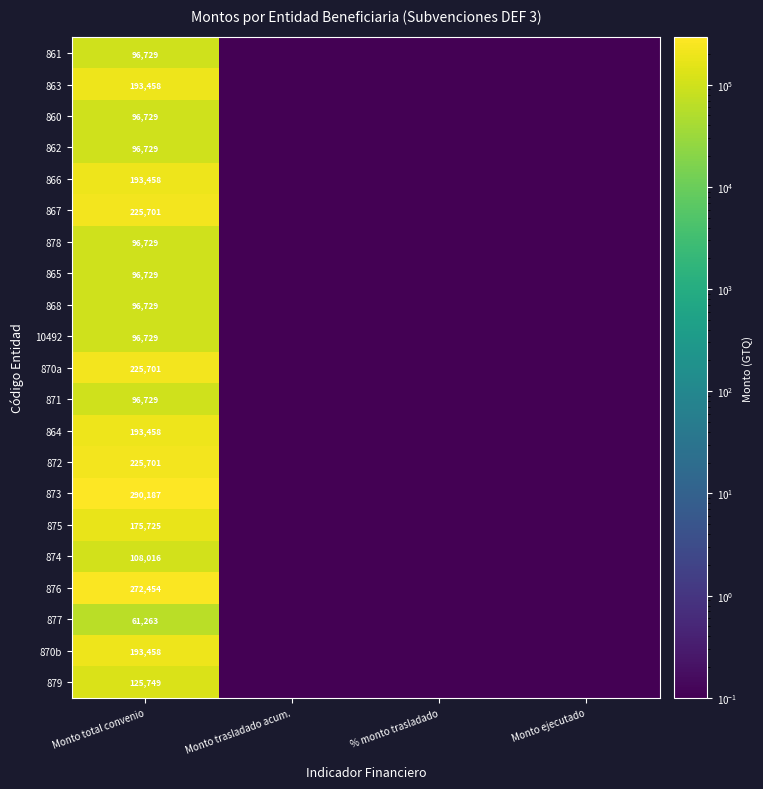

The value of 866 at Monto total convenio is 193458.0. True or false?

True